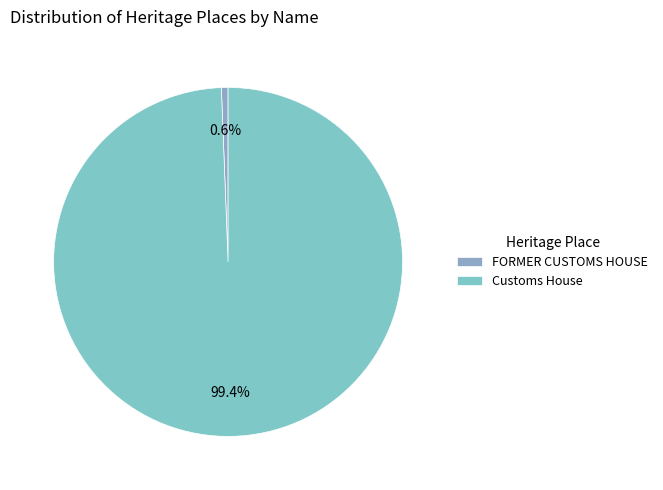

The Customs House slice represents 89% of the pie. True or false?

False